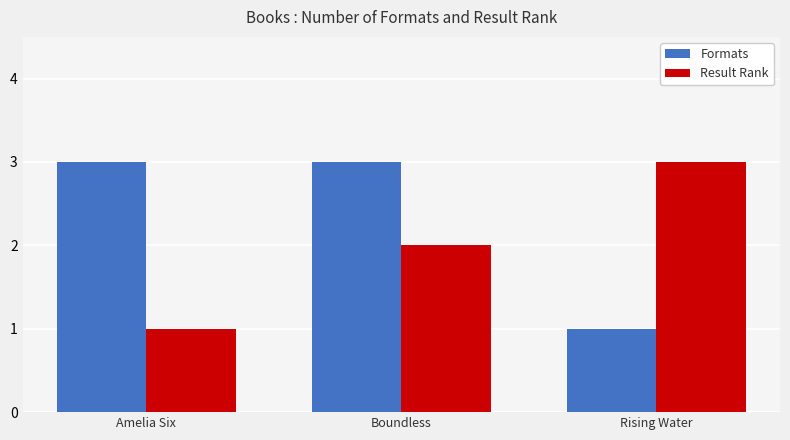

What is the difference between the Formats values at Rising Water and Amelia Six?

2